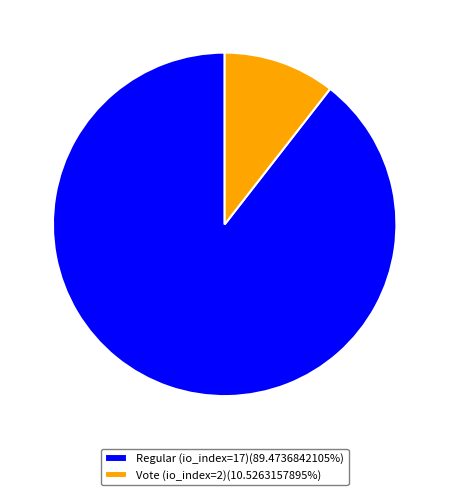

Does Vote (io_index=2) represent more than half of the total?

No